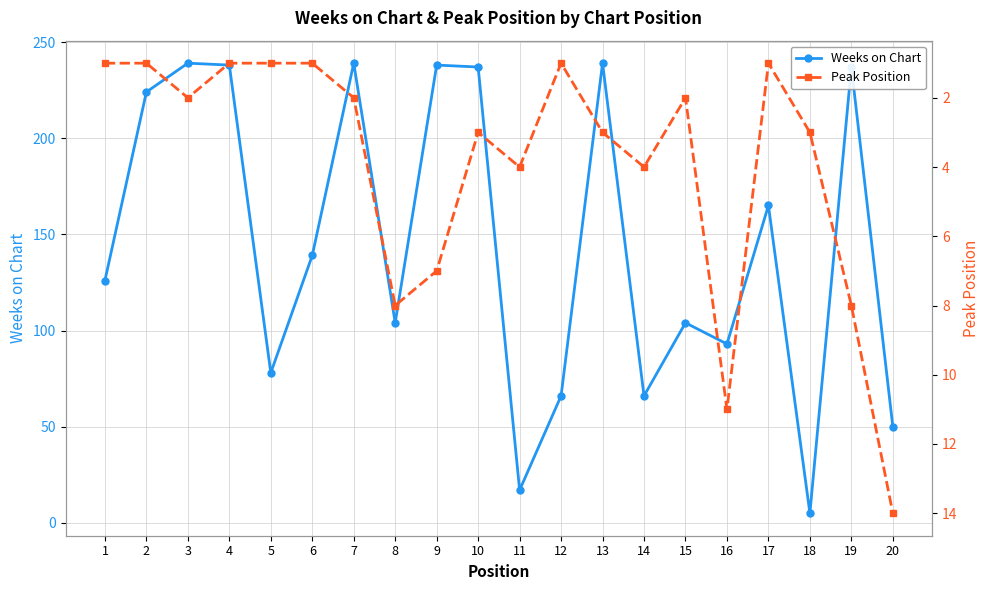

What is the difference between the highest and lowest values at 4?

237